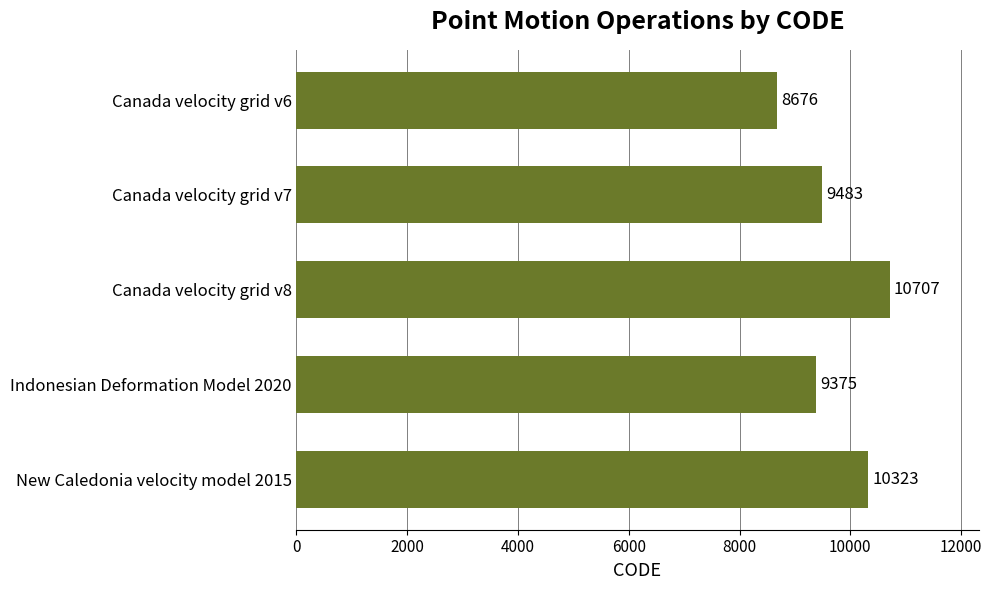

What is the difference between the maximum and minimum values?

2031